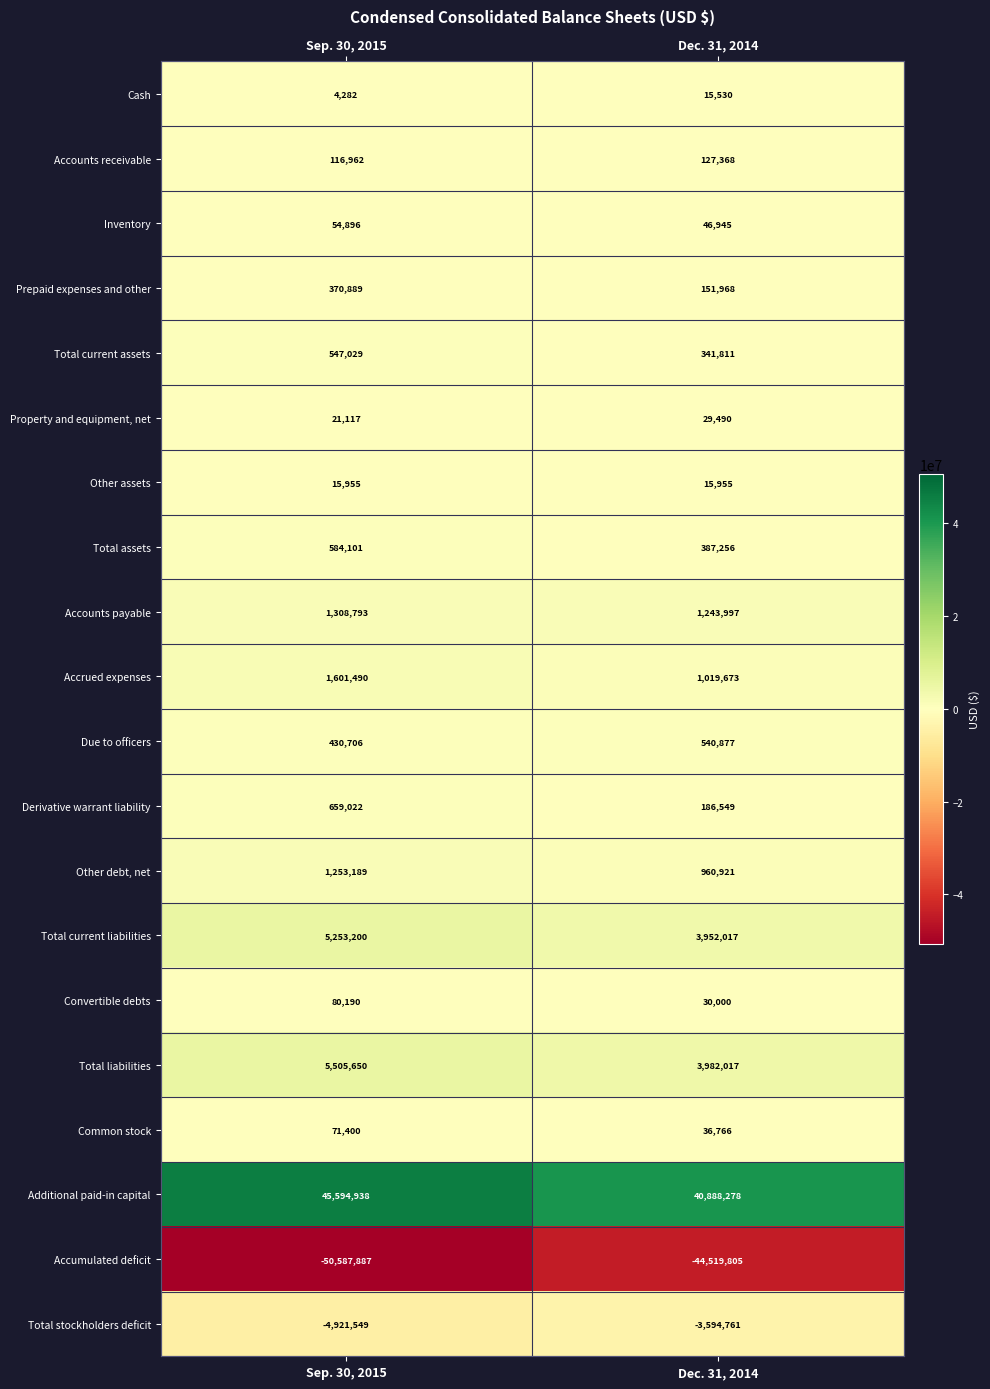

How many distinct data groups are displayed?

20